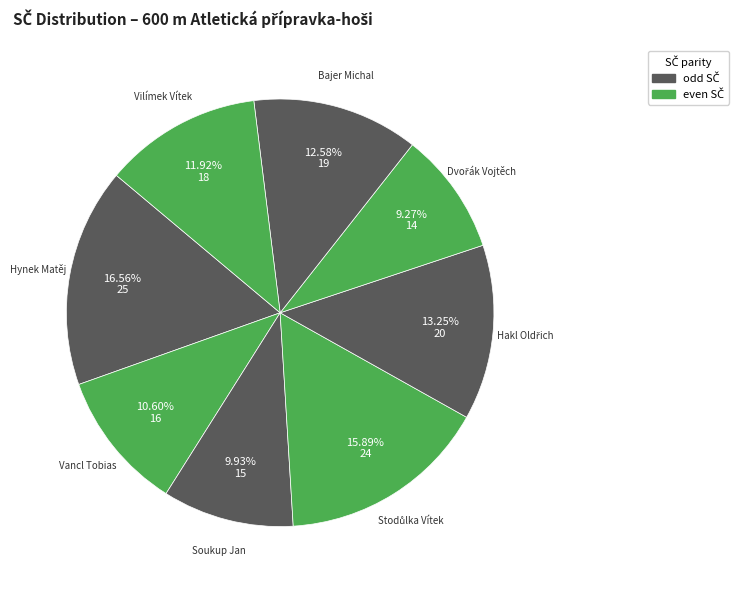

To the nearest percent, what is the average slice percentage?

12%